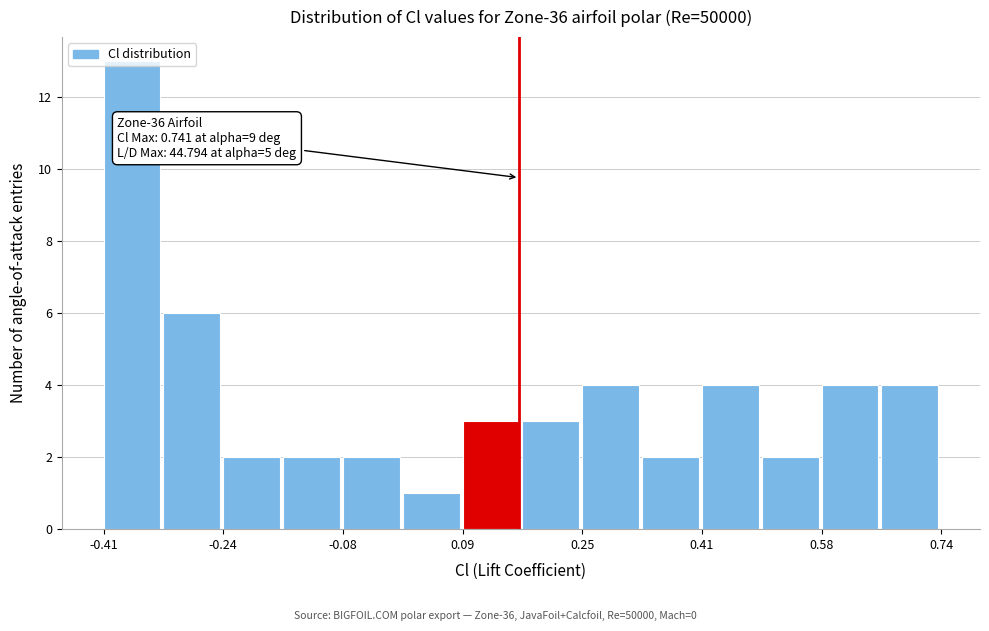

Over which range of the x-axis is the bar tallest?

-0.40 to -0.32